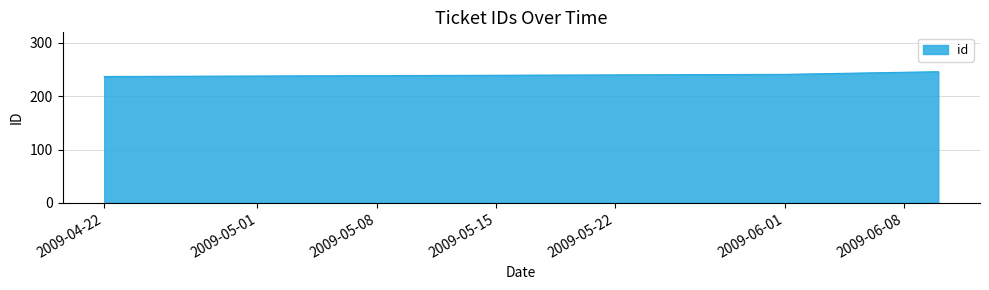

What is the average value?

241